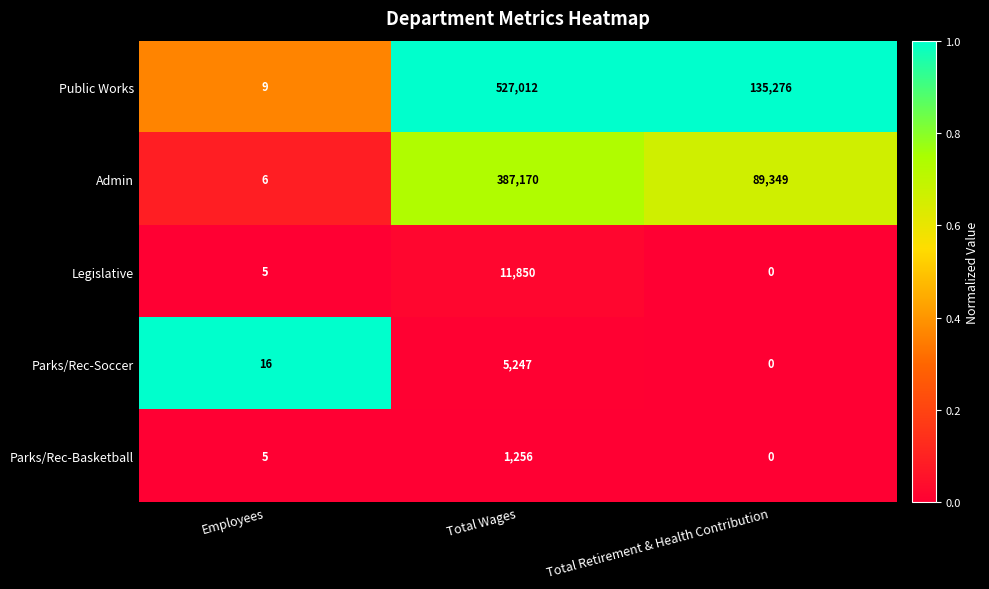

True or false: Admin has a value of 387170 at Total Wages.

True